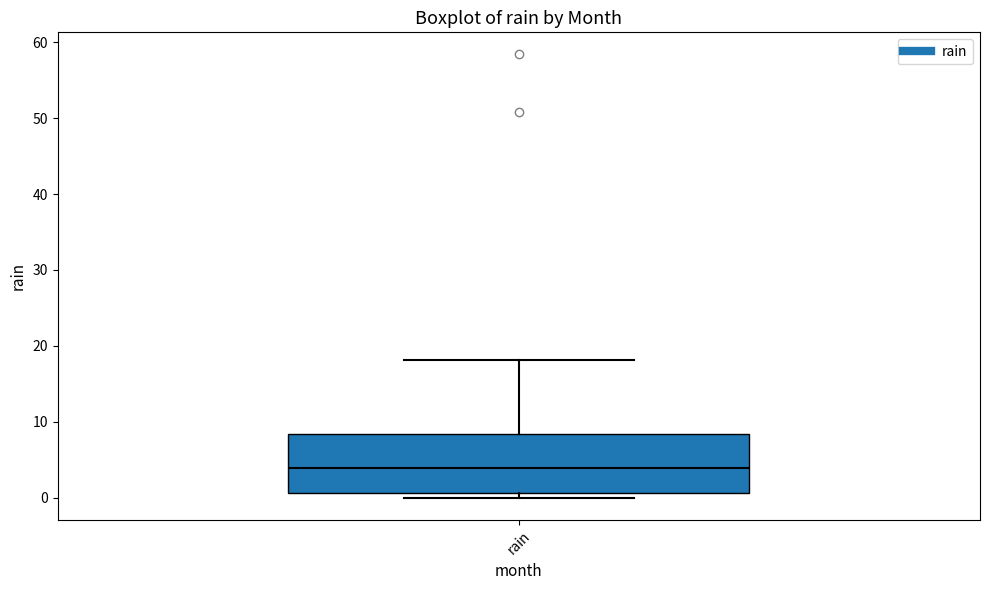

Read this box plot against the y-axis: the position of the median line, the range covered by the box, and the ends of both whiskers. The values are not printed on the chart, so give them approximately, as read against the axis.

median 4, box 1 to 8, whiskers 0 to 18